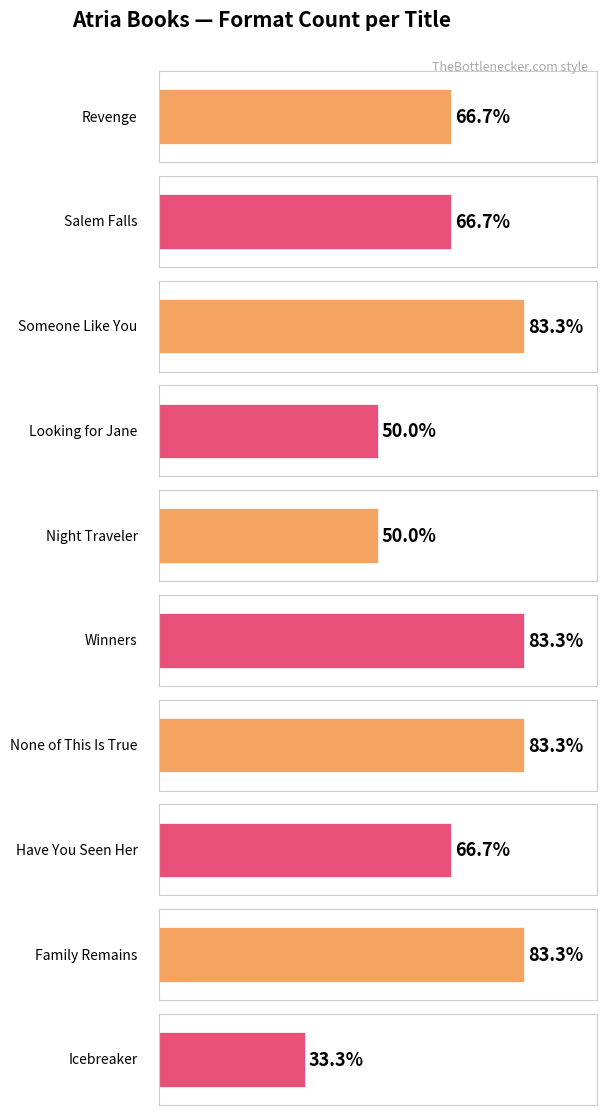

Reading left to right, transcribe all the data shown in this chart.

4	4	5	3	3	5	5	4	5	2